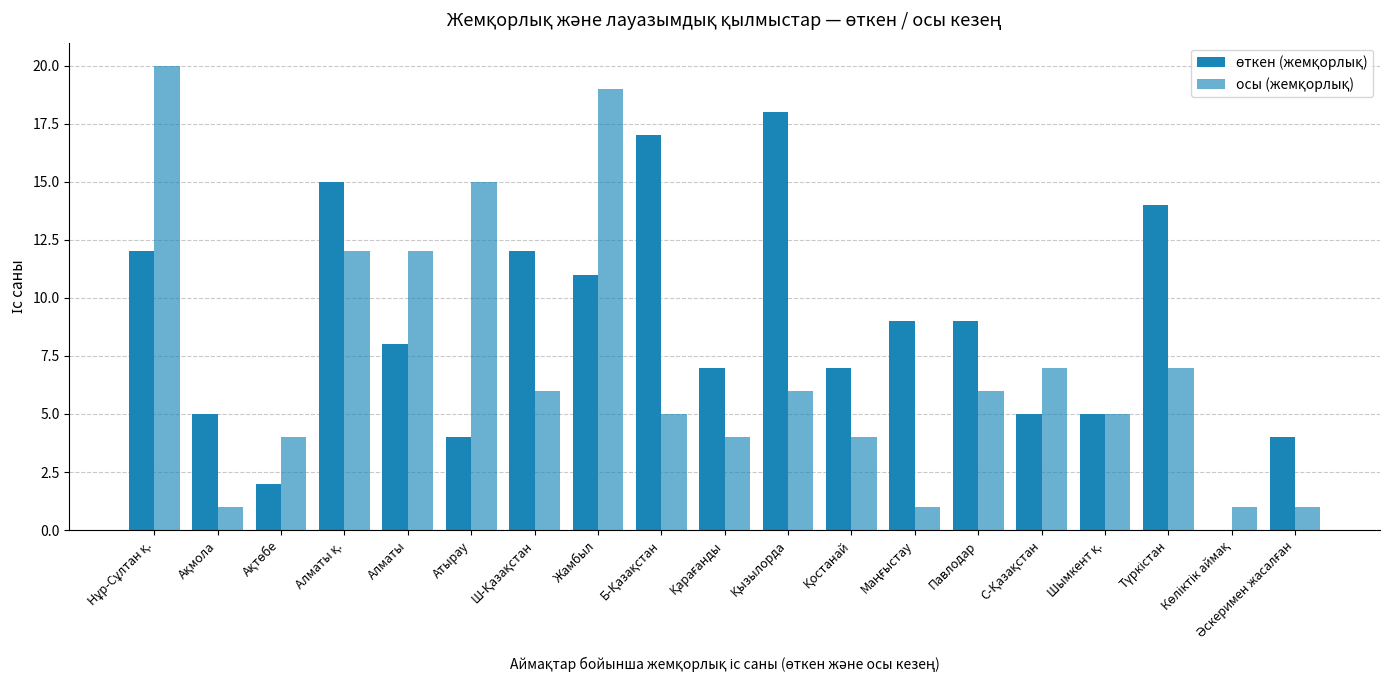

How many categories are shown in the chart?

19